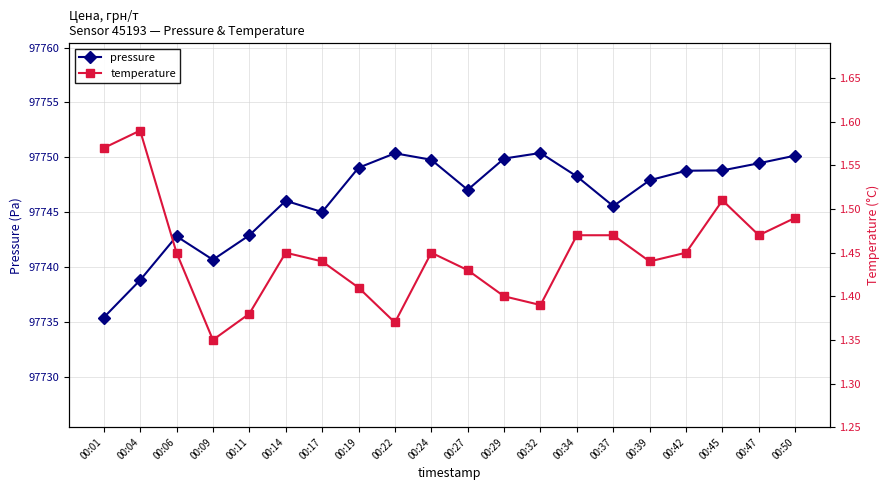

In temperature, how many points are lower than both neighbors (excluding endpoints)?

5